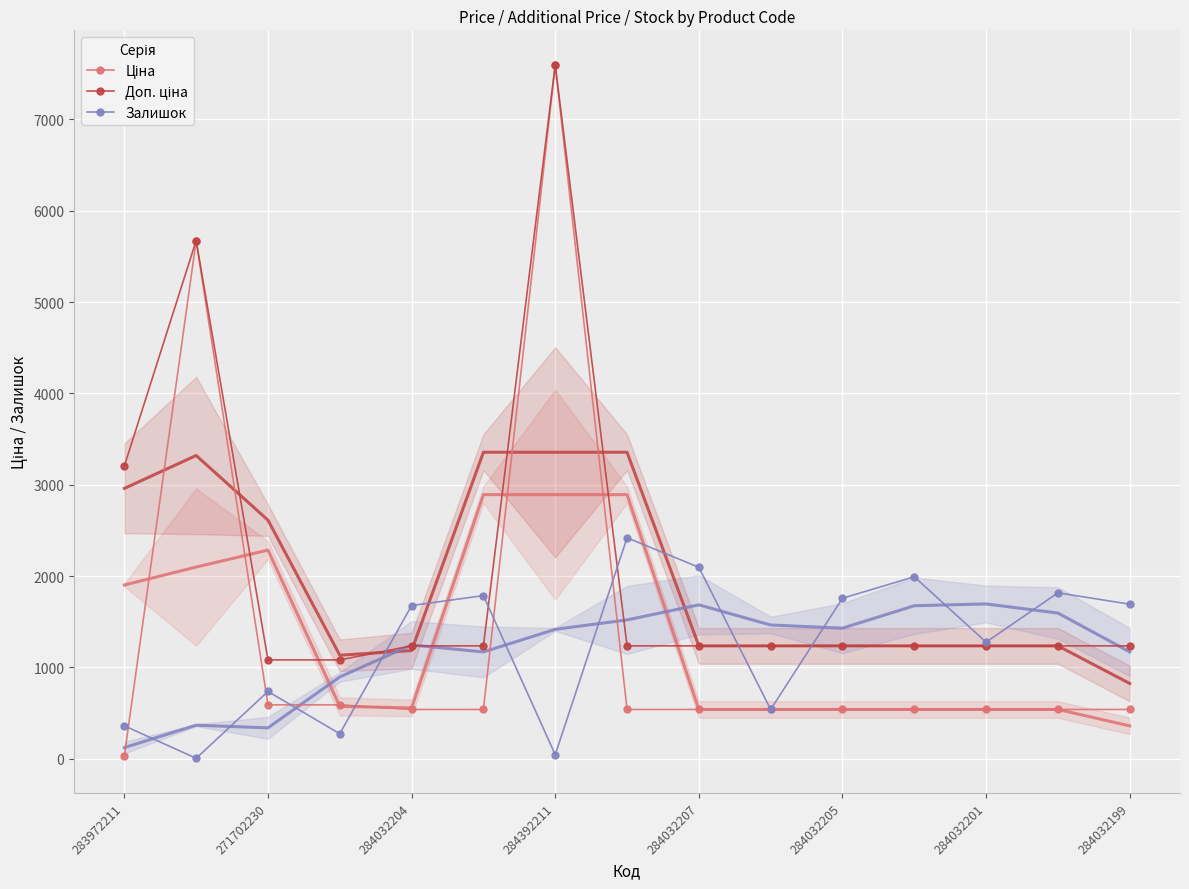

Count the number of data series in this chart.

3